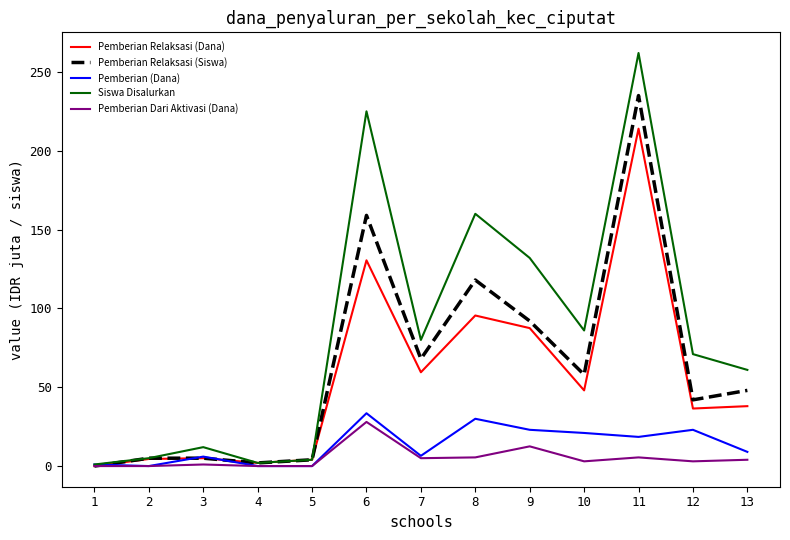

Which series has the largest range (max minus min)?

Siswa Disalurkan